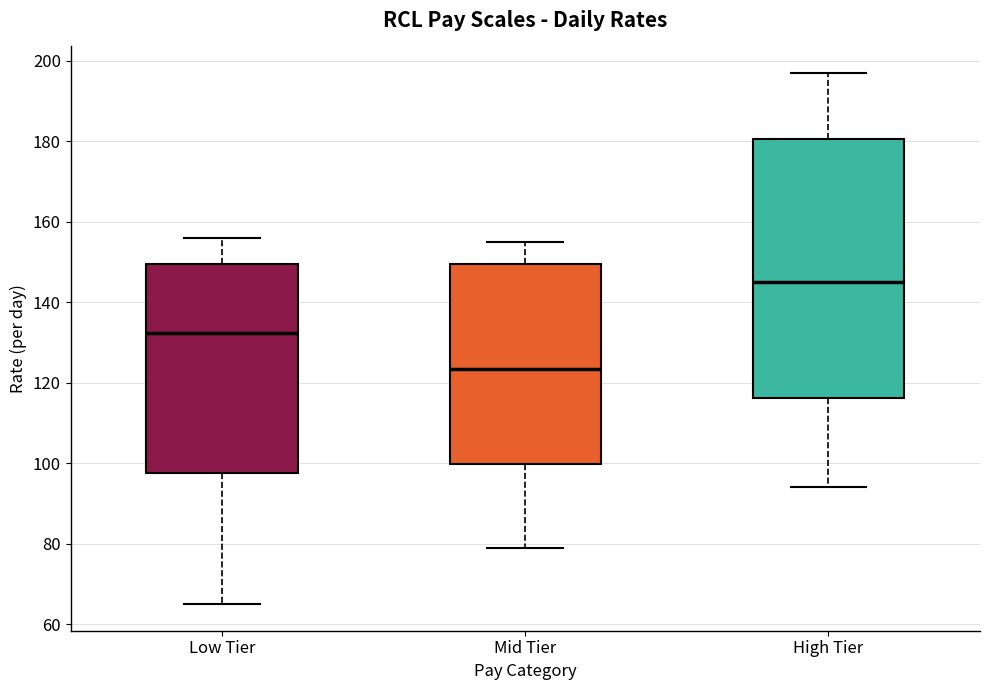

Which box is the tallest, from its lower edge to its upper edge?

High Tier